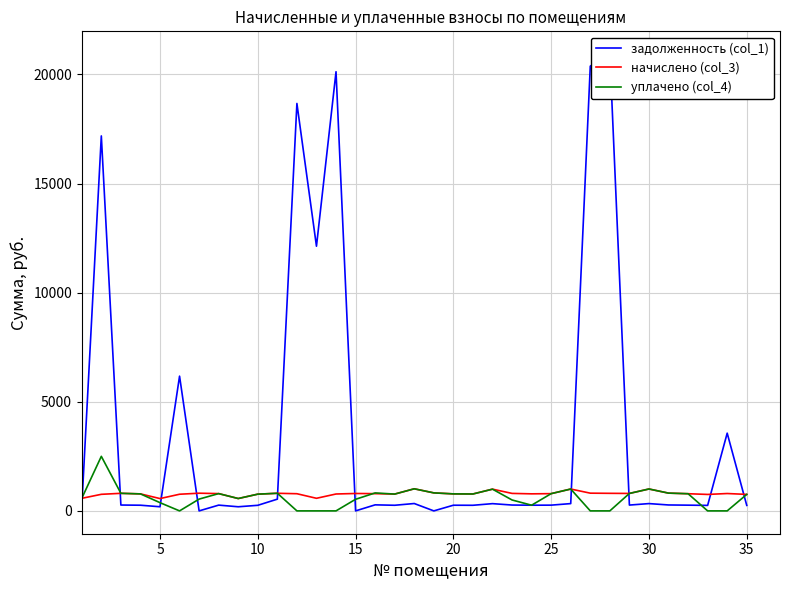

At 30, list the series in order from smallest to largest.

задолженность (col_1), уплачено (col_4), начислено (col_3)